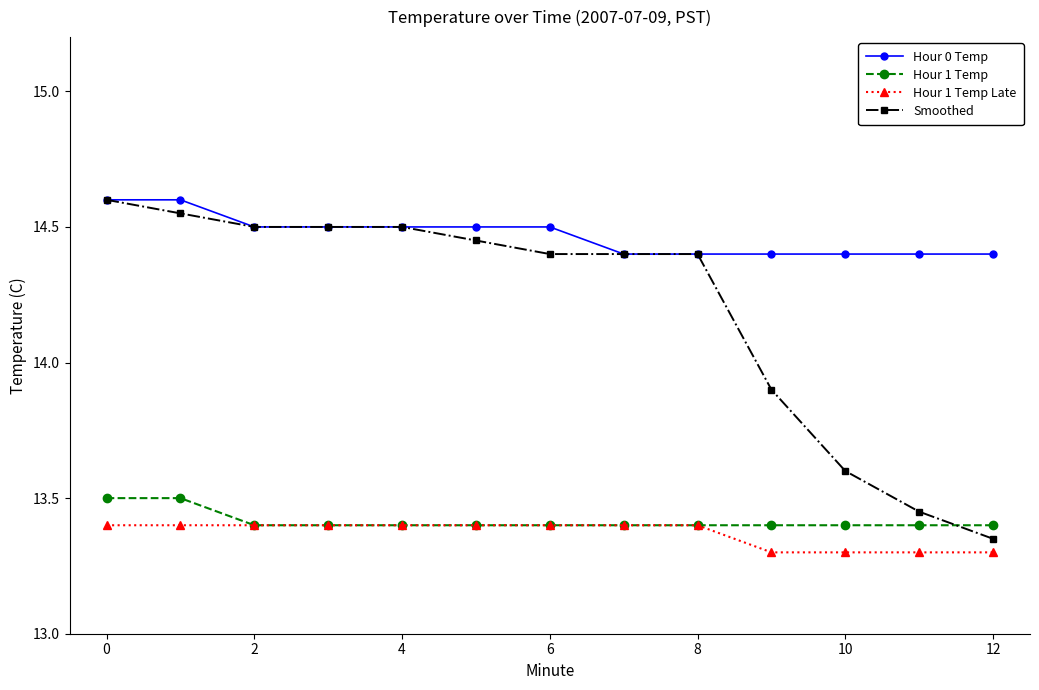

Count the Hour 1 Temp Late values in the range 13 to 14.

13